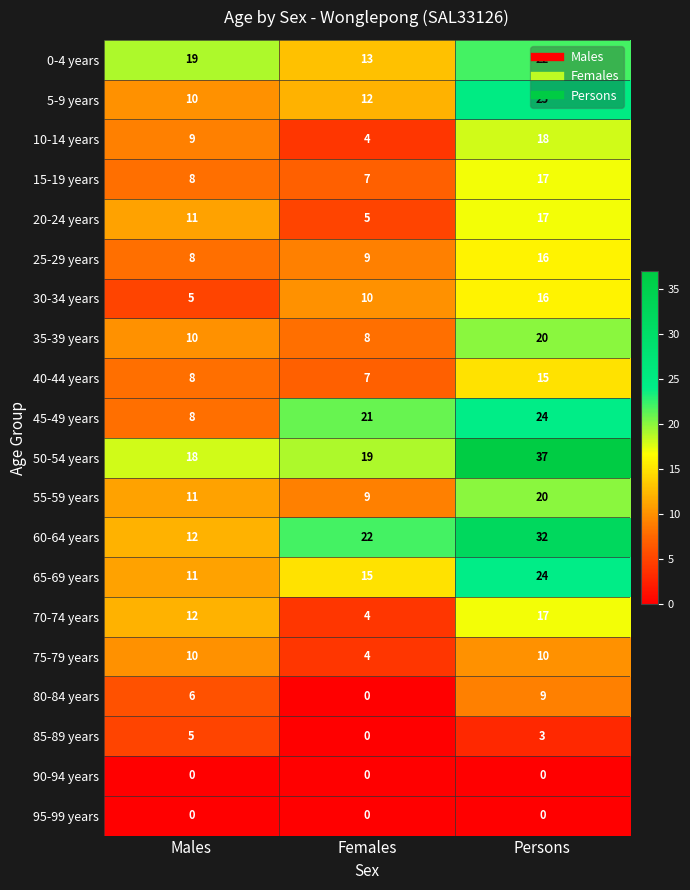

True or false: 30-34 years has a value of 16 at Persons.

True